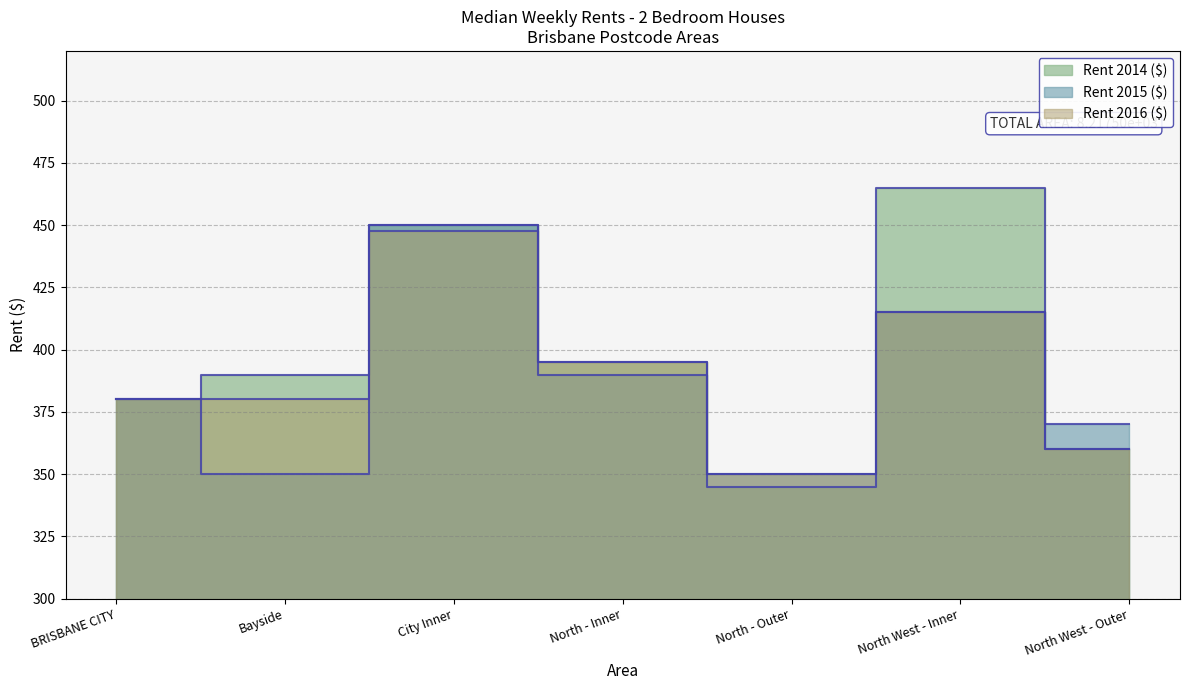

Does the chart display data point markers on the line(s)?

No